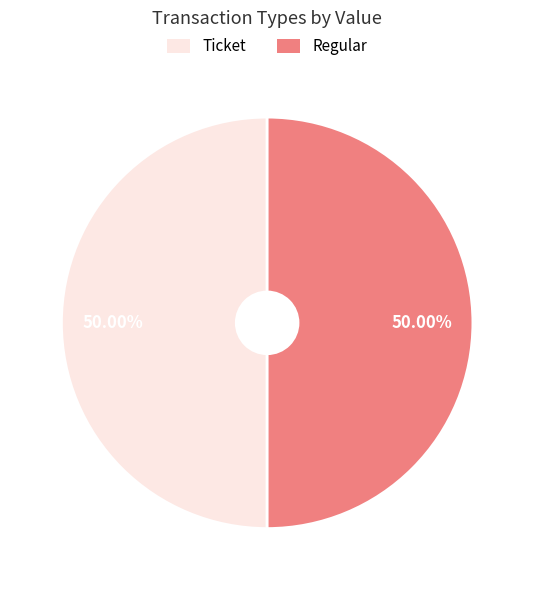

Is the sum of Regular and Ticket greater than half?

Yes